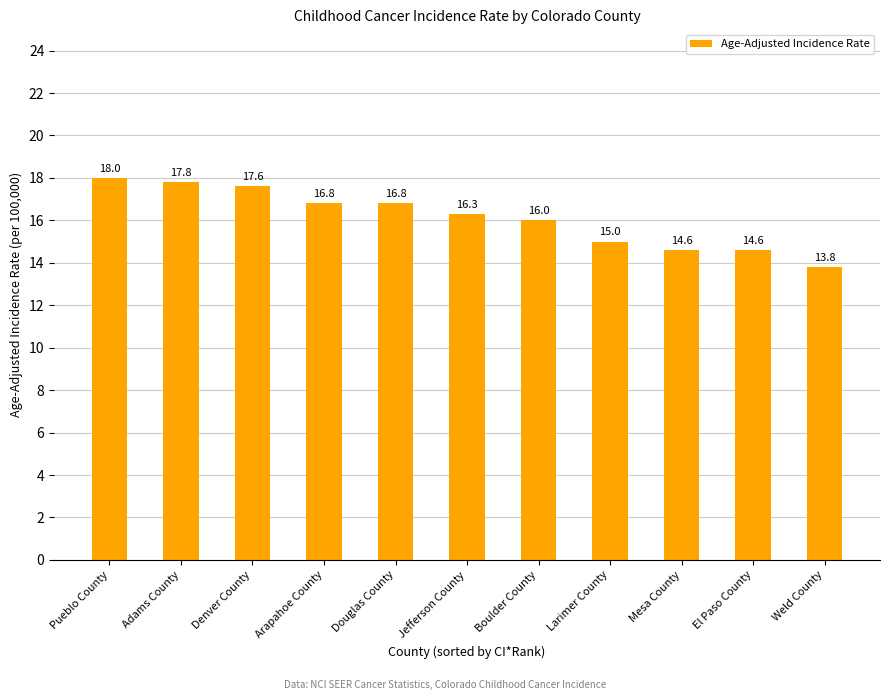

Reading left to right, list all the values displayed in this chart.

18.0	17.8	17.6	16.8	16.8	16.3	16.0	15.0	14.6	14.6	13.8